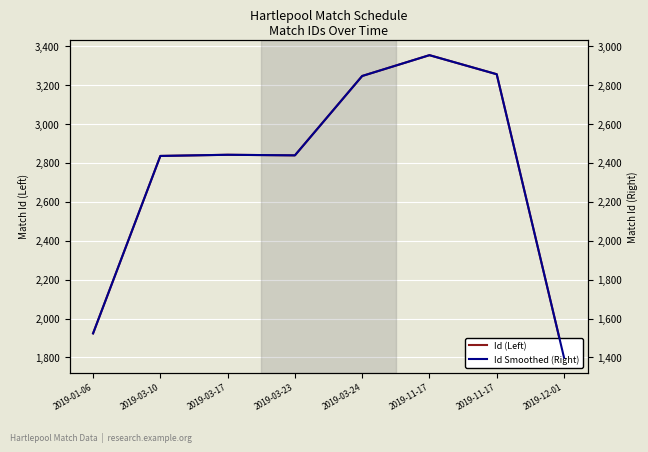

What is the maximum value shown in the chart?

3354